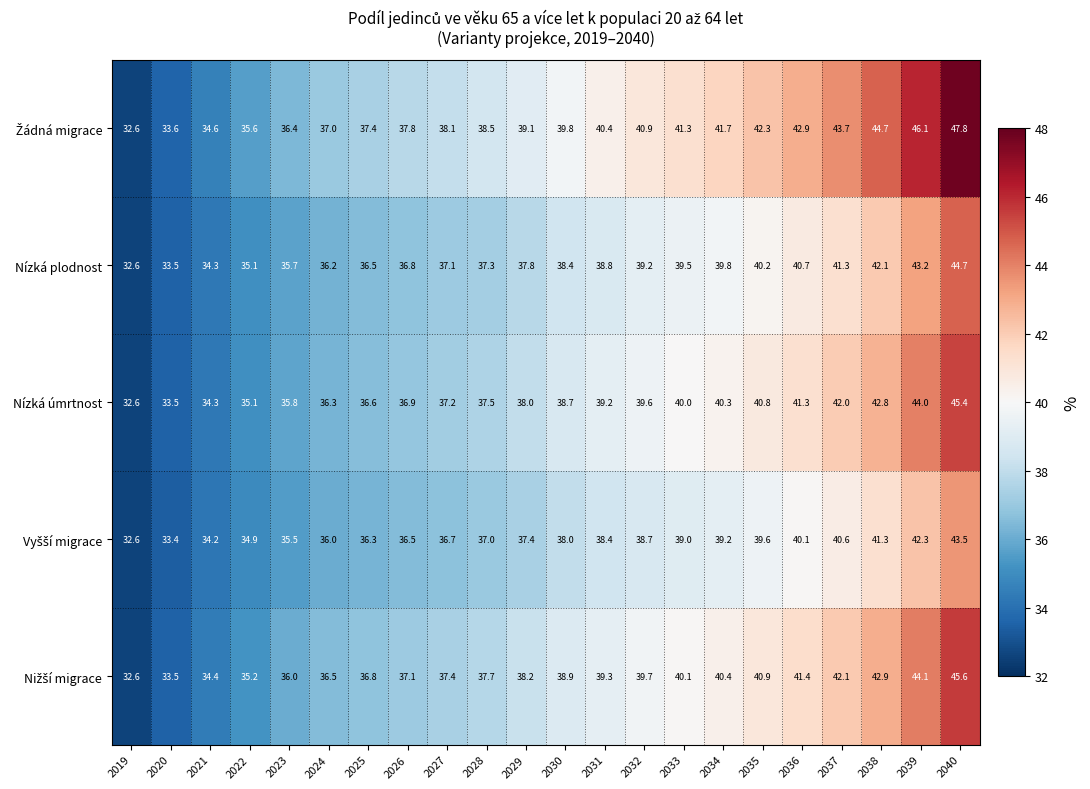

The Nízká plodnost series shows 35.7 at 2023. True or false?

True